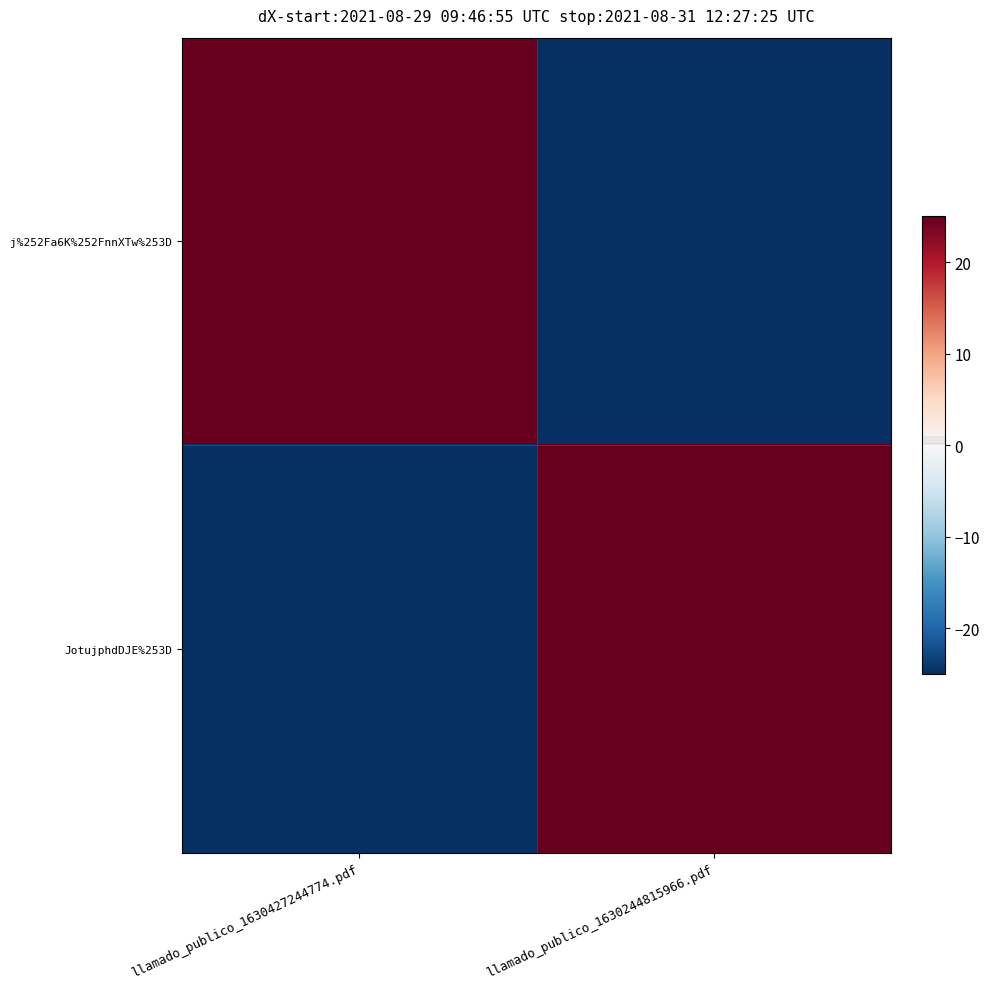

What is the greatest value displayed?

25